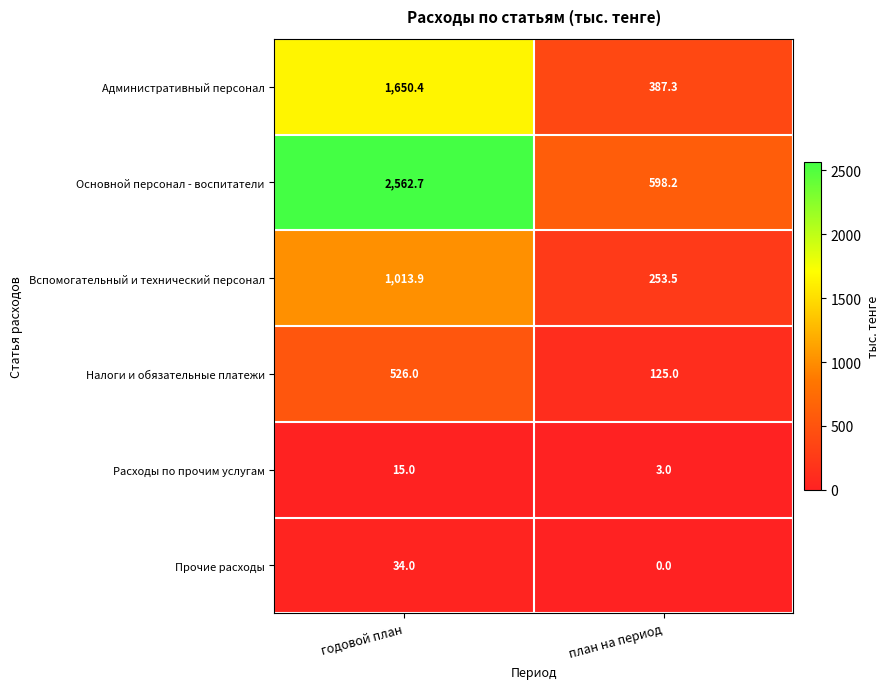

Reading left to right, what are all the values shown in this chart?

Административный персонал: 1650.4	387.3
Основной персонал - воспитатели: 2562.7	598.2
Вспомогательный и технический персонал: 1013.9	253.5
Налоги и обязательные платежи: 526.0	125.0
Расходы по прочим услугам: 15.0	3.0
Прочие расходы: 34.0	0.0